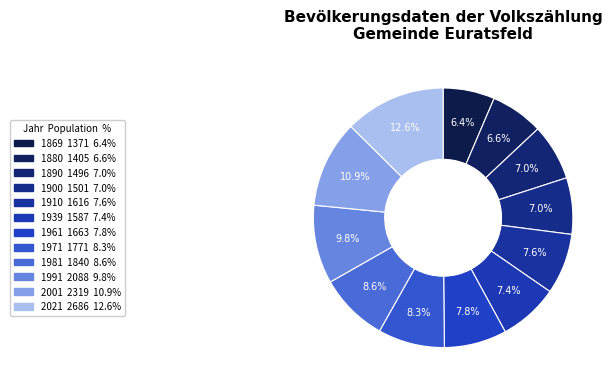

Combined, what portion of the pie is 1880 and 1910?

14.2%